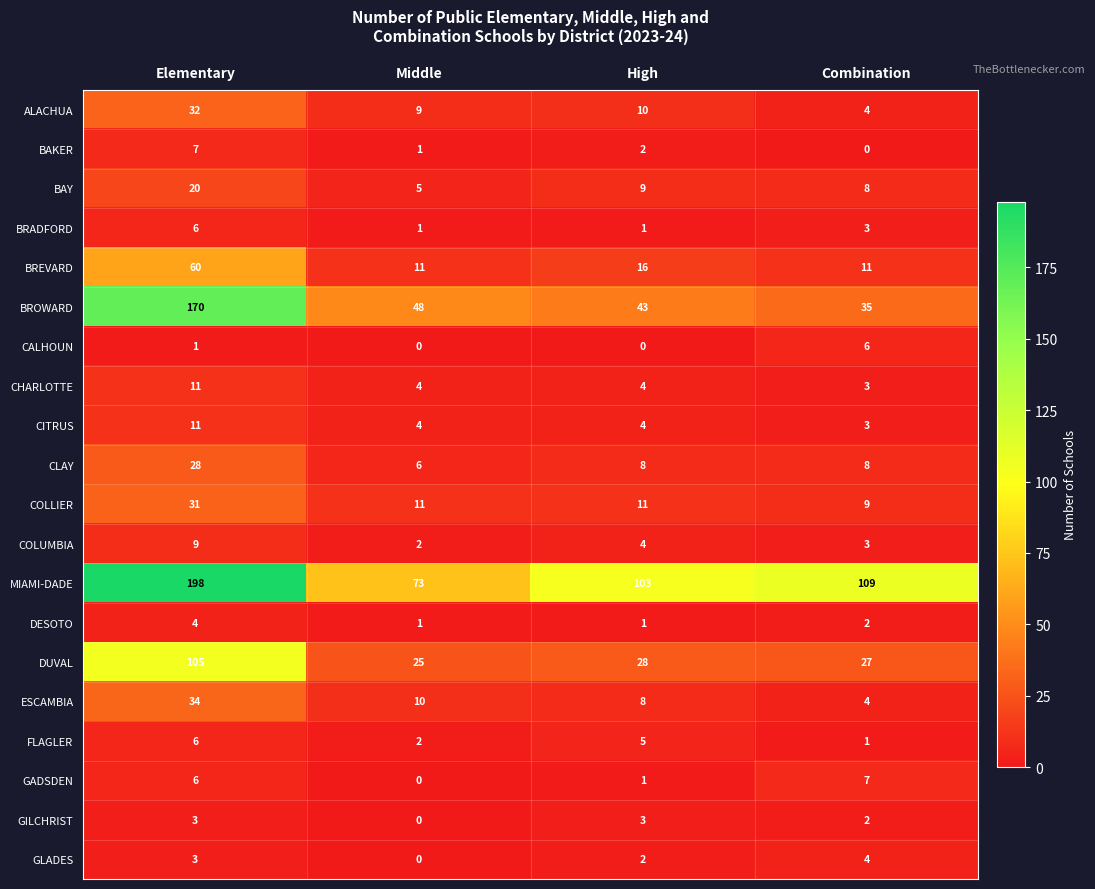

What is the sum of all BAY values?

42